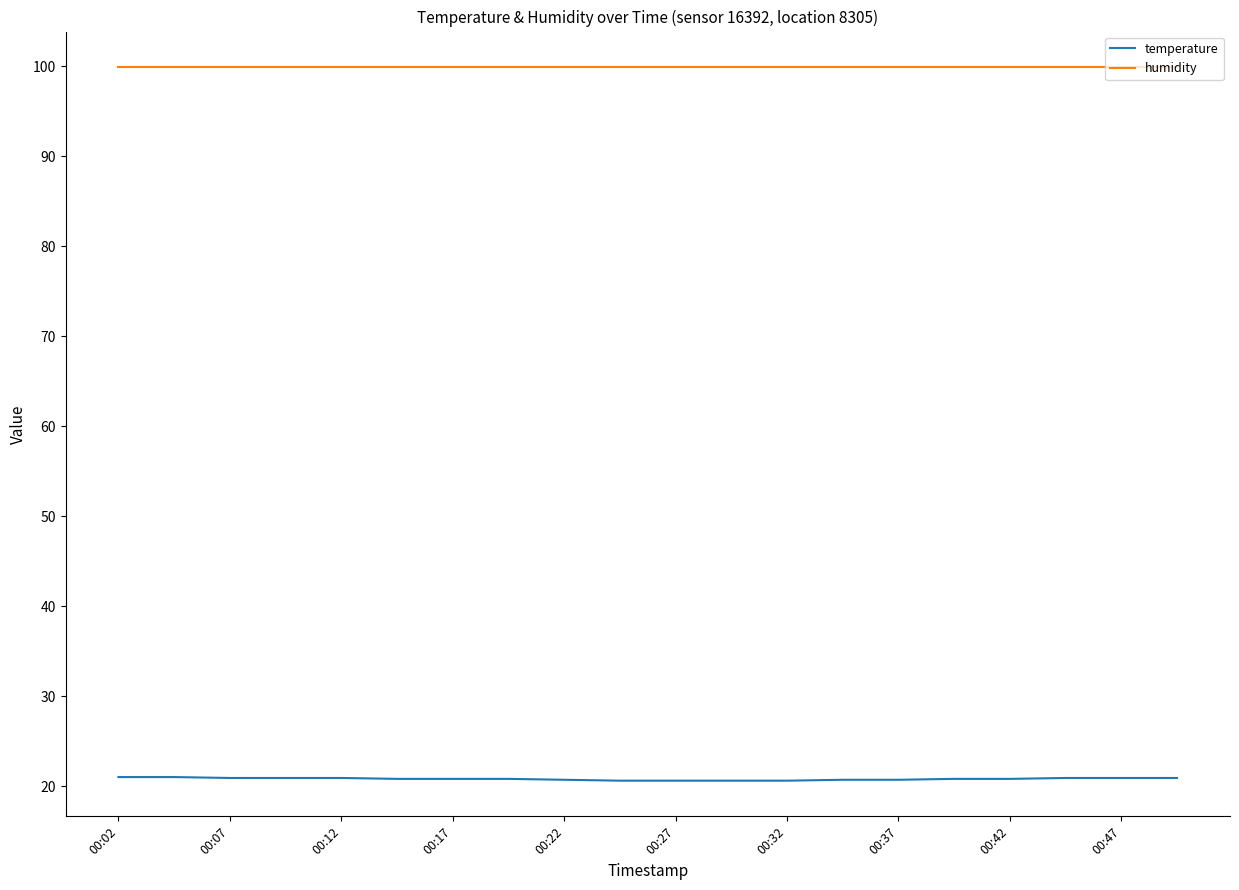

List the series in order of their peak value, lowest first.

temperature, humidity